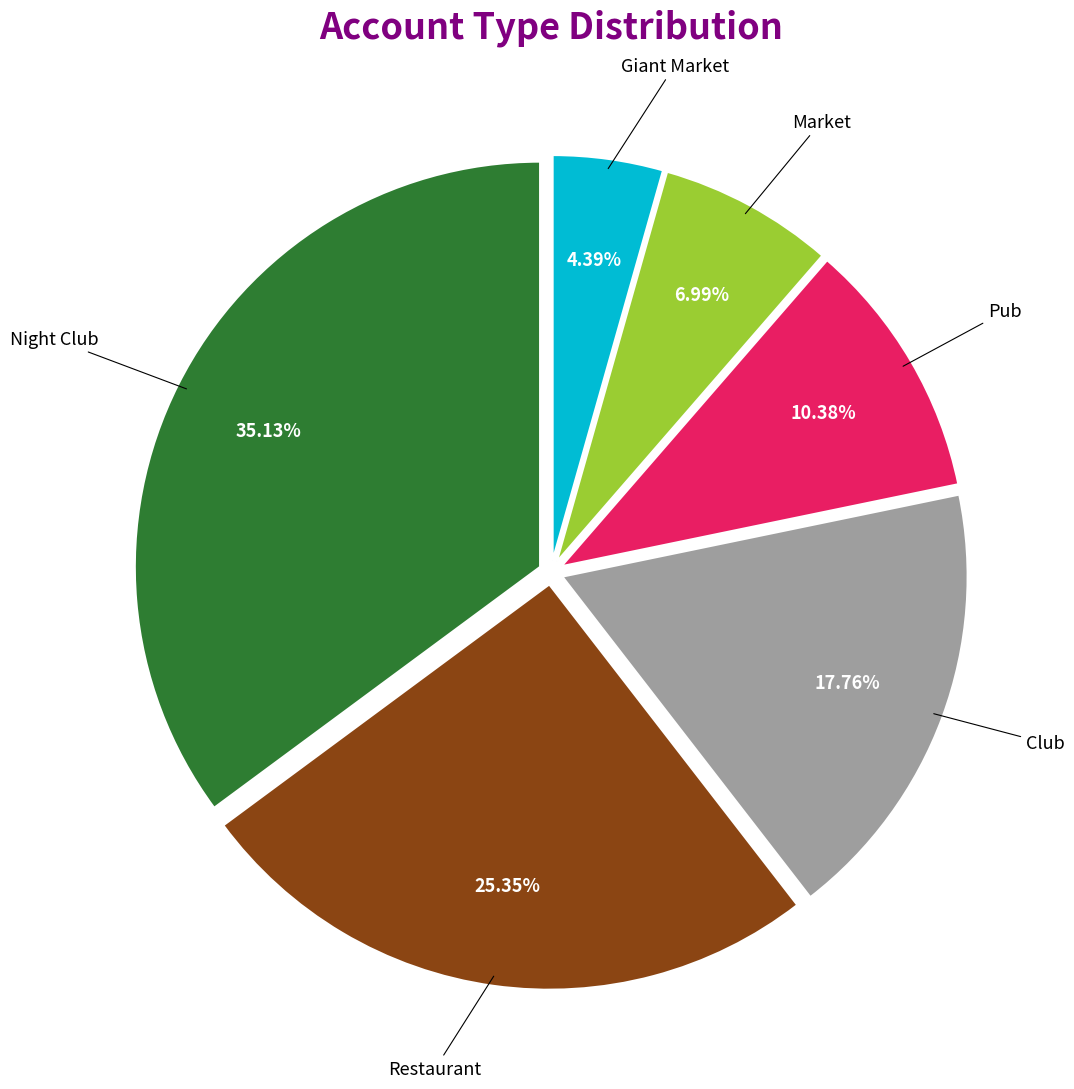

Is there any slice that represents more than half of the pie?

No